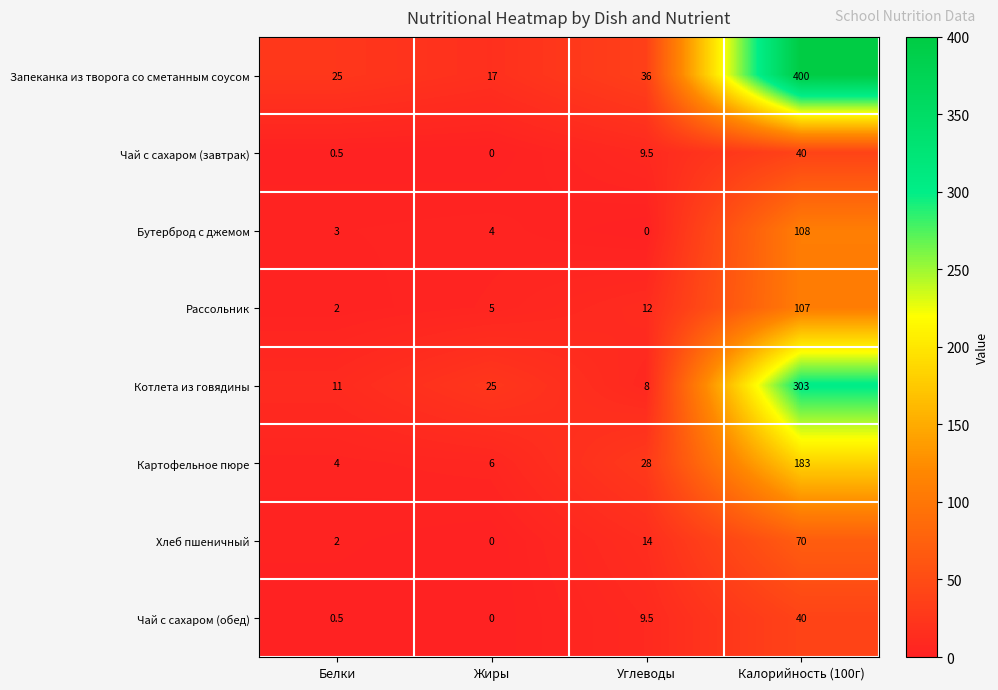

Which series has the largest range (max minus min)?

Запеканка из творога со сметанным соусом